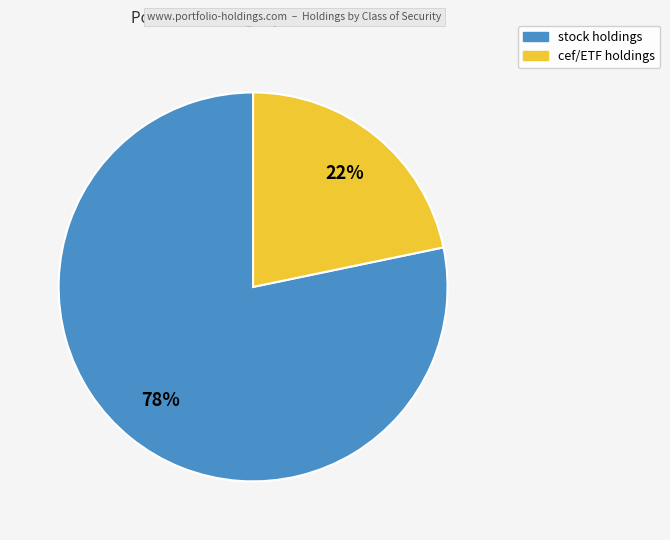

Is there any slice that represents more than half of the pie?

Yes